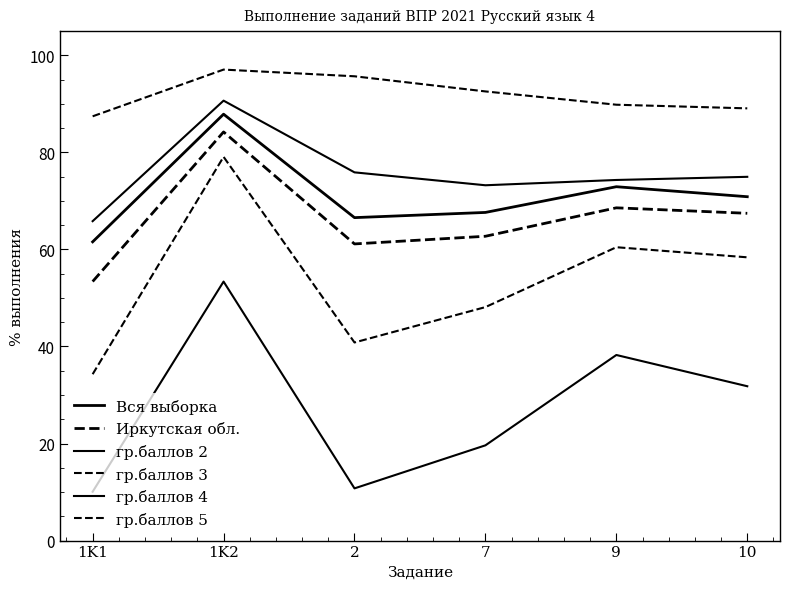

What is the label of the 1st point from the left?

1K1